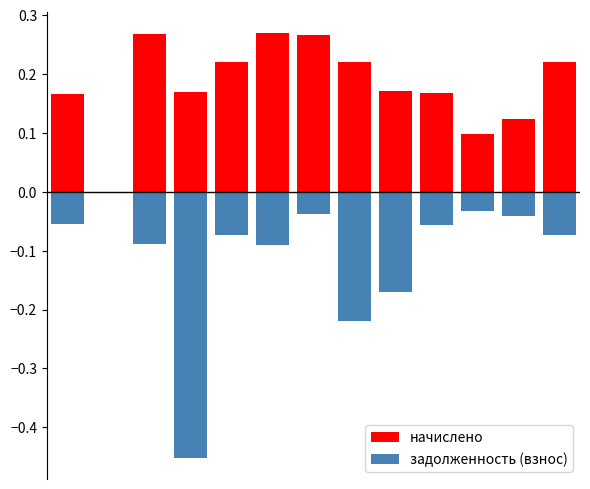

What is the difference between the задолженность (взнос) values at 8 and 5?

0.1